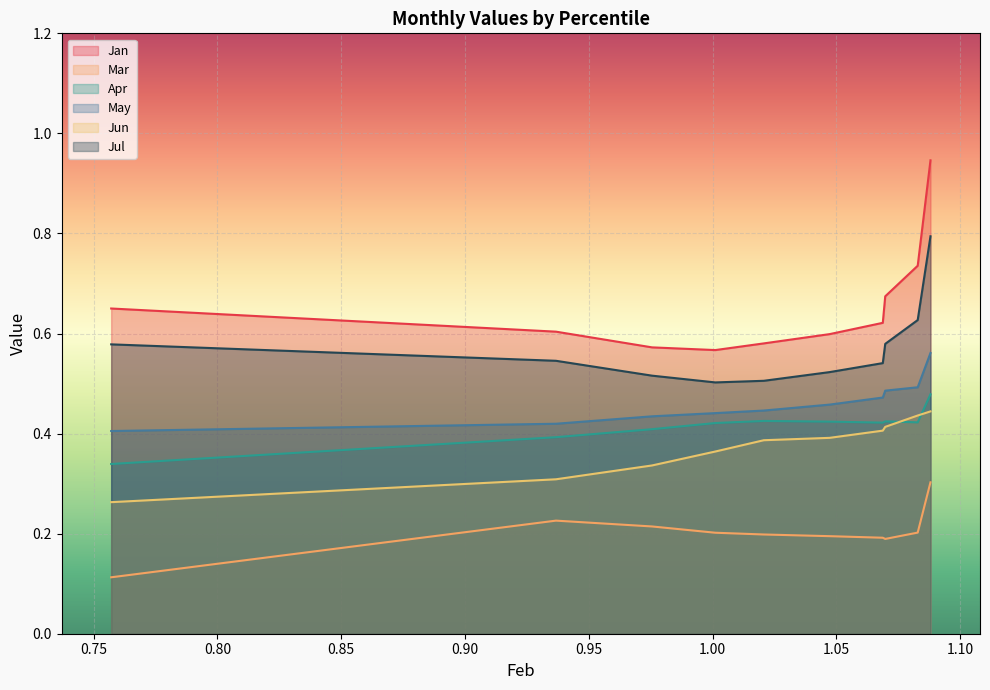

True or false: Jun has a value of 0.2 at pct65.

False